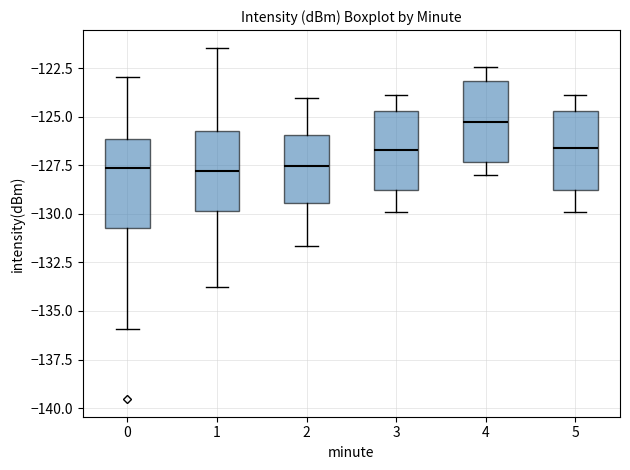

Where does the lower whisker of the box at x = 5 end on the y-axis? The values are not printed on the chart, so give them approximately, as read against the axis.

-130.0